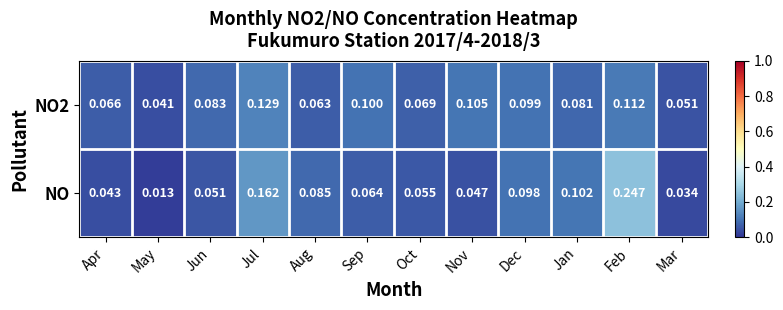

List the series in order of their peak value, highest first.

NO, NO2